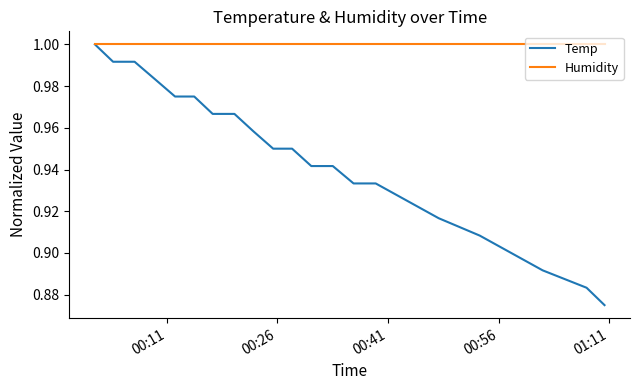

List the series in order of their overall mean, lowest first.

Temp, Humidity